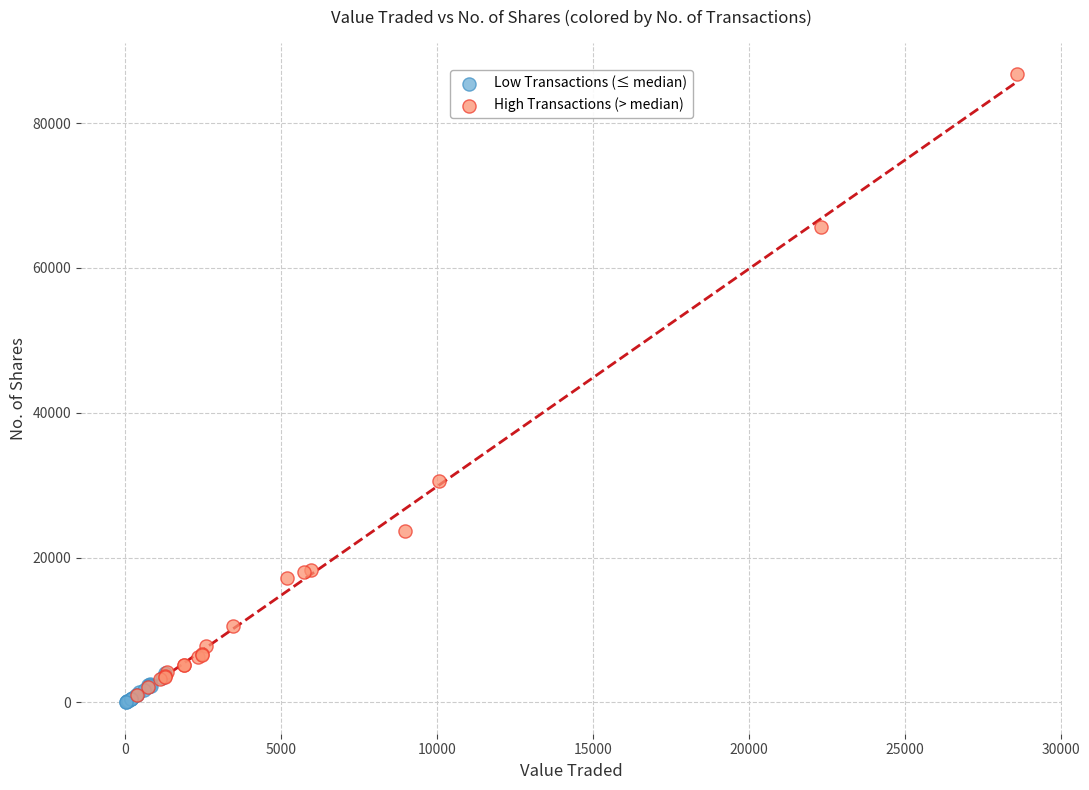

Which series contains the highest Y value?

High Transactions (> median)